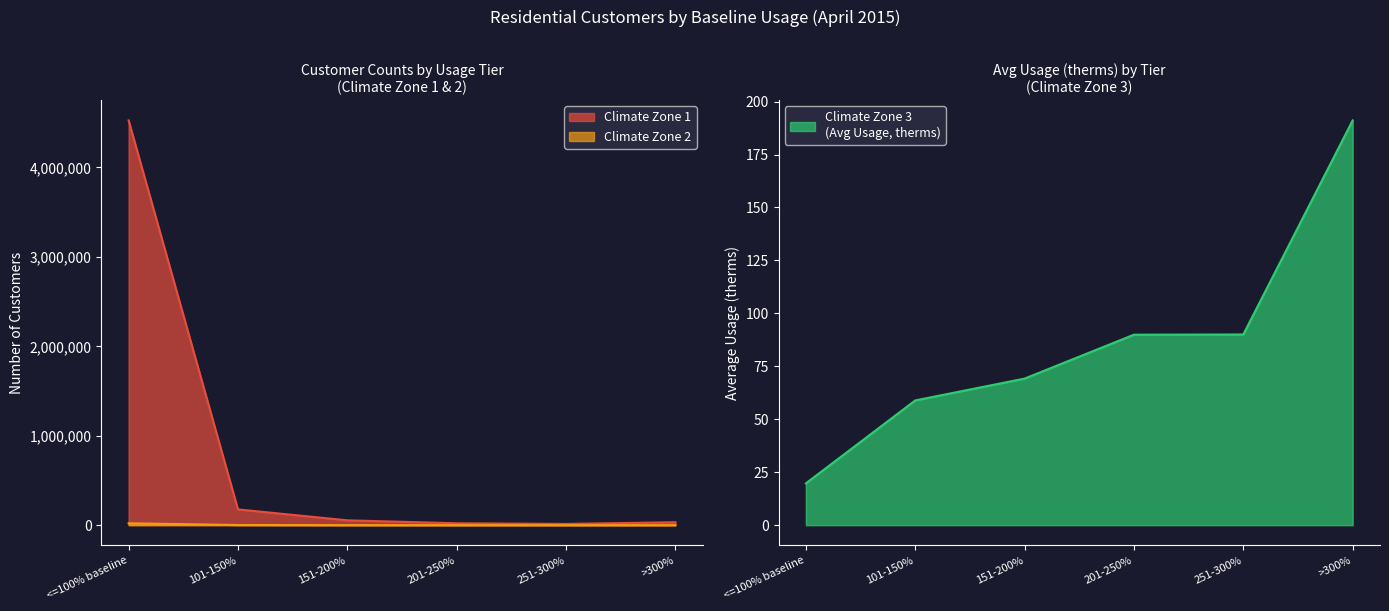

What is the total value across all series at <=100% baseline?

4546730.7